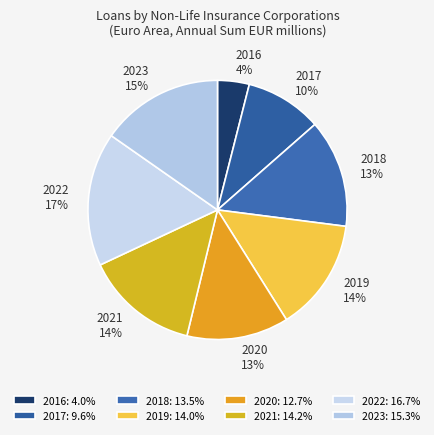

Between 2019 and 2023, which is larger?

2023